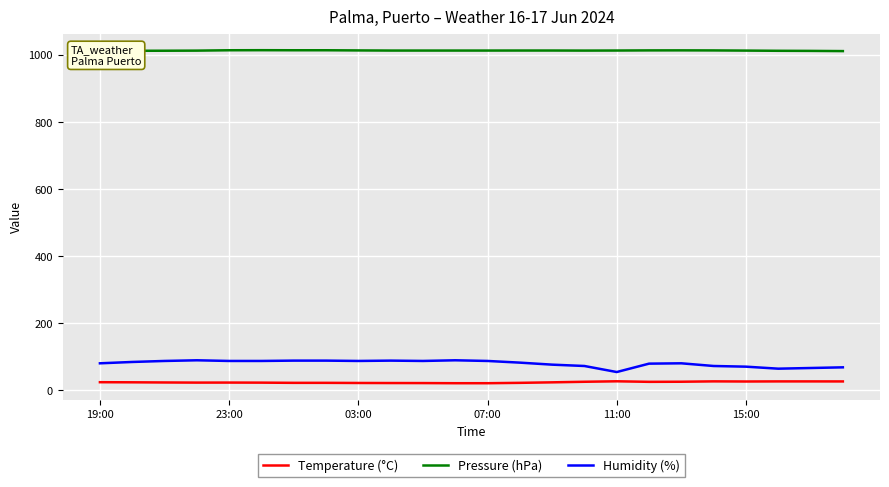

What is the minimum value shown in the chart?

21.7